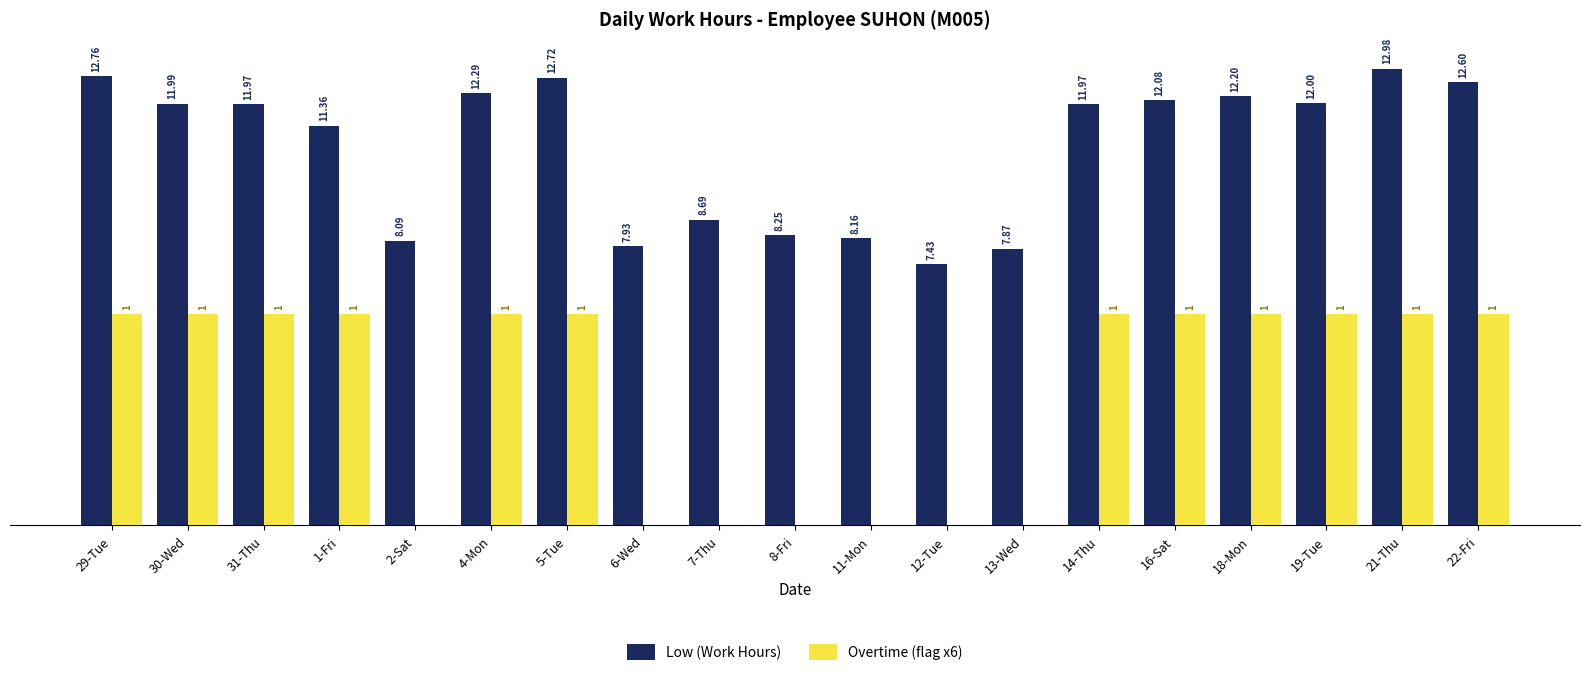

Which series changed the most between 13-Wed and 21-Thu?

Overtime (flag x6)